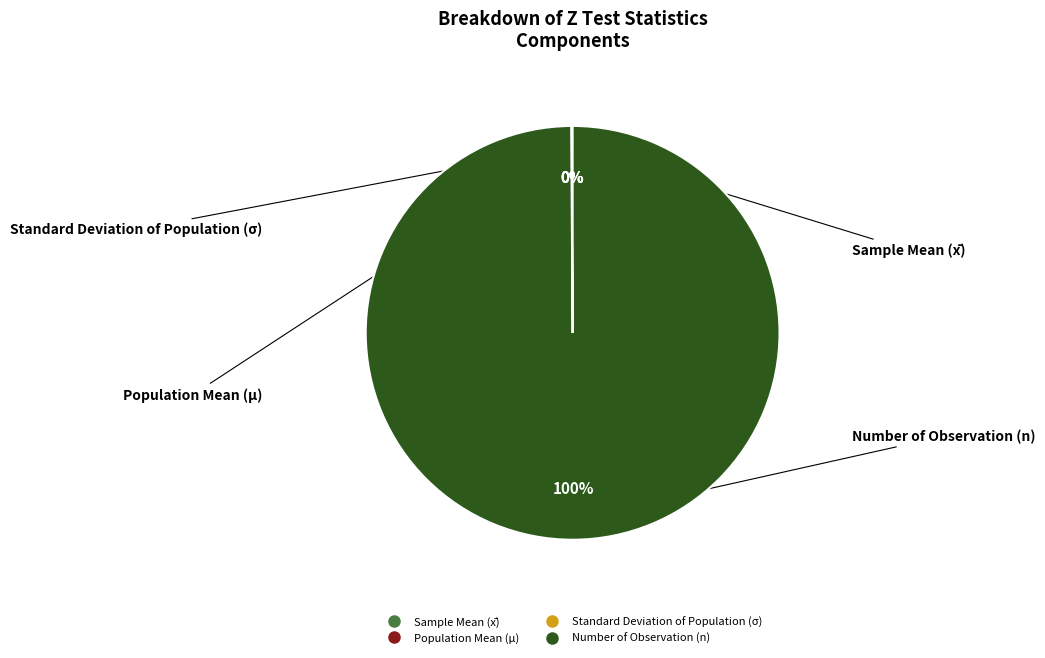

Which category accounts for the majority?

Number of Observation (n)